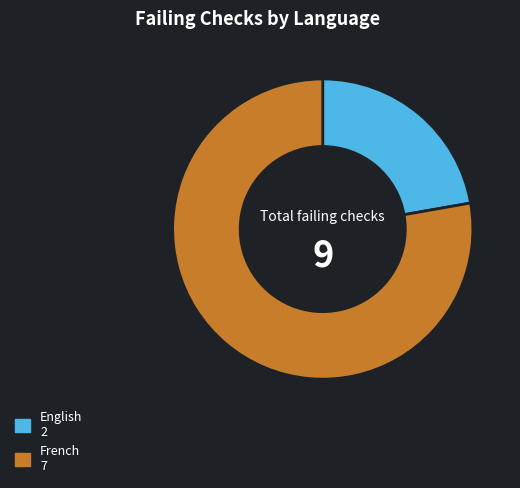

Which slice is the smallest?

English